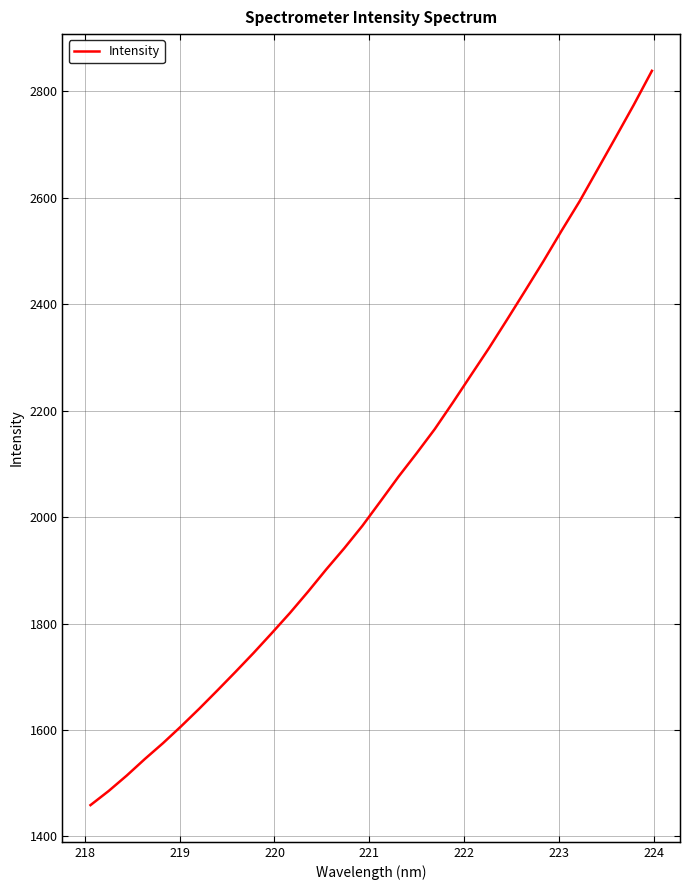

What is the difference between the maximum and minimum values?

1379.4